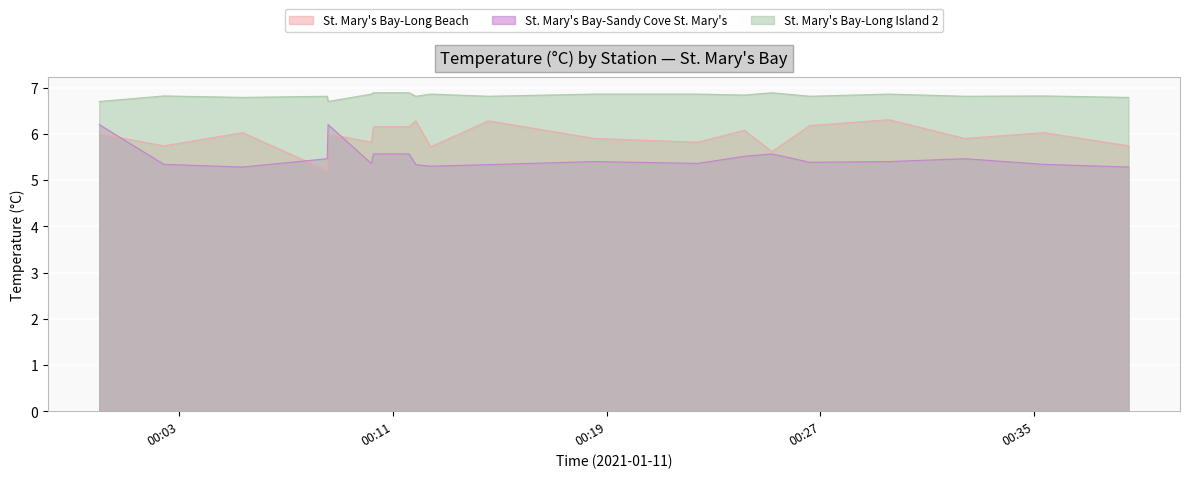

True or false: St. Mary's Bay-Long Beach and St. Mary's Bay-Long Island 2 cross at least once.

False